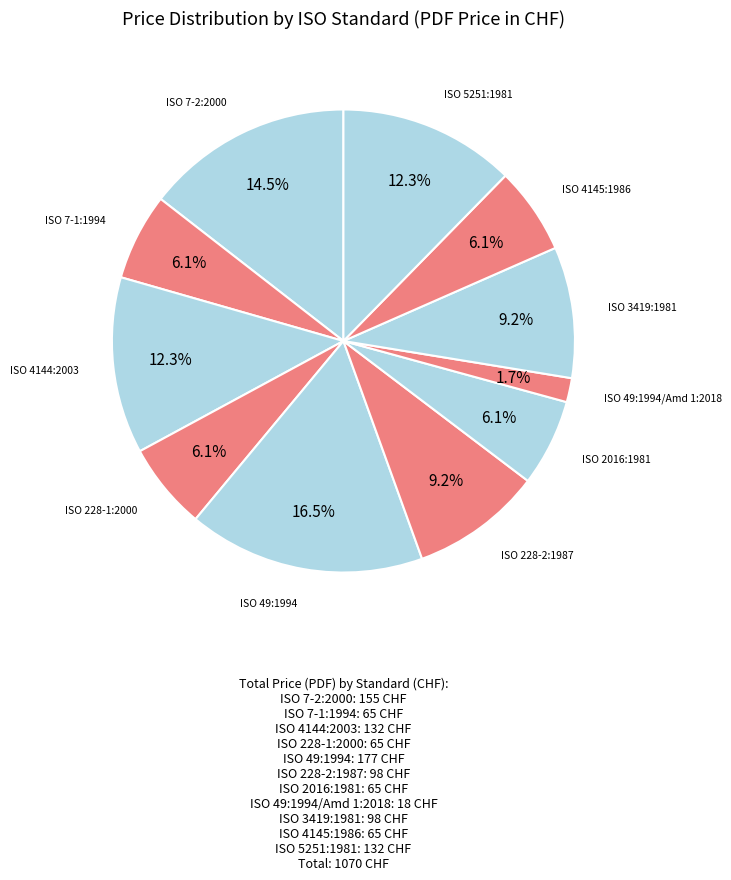

How many slices are in this pie chart?

11